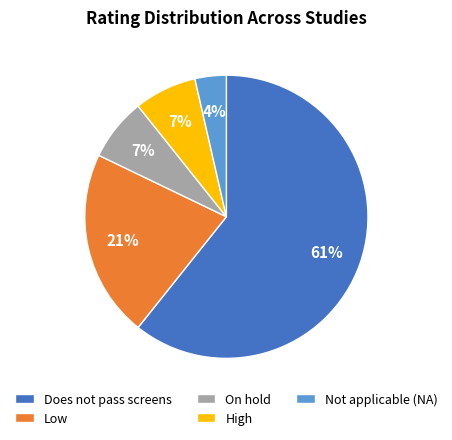

Is there a majority slice in this chart?

Yes